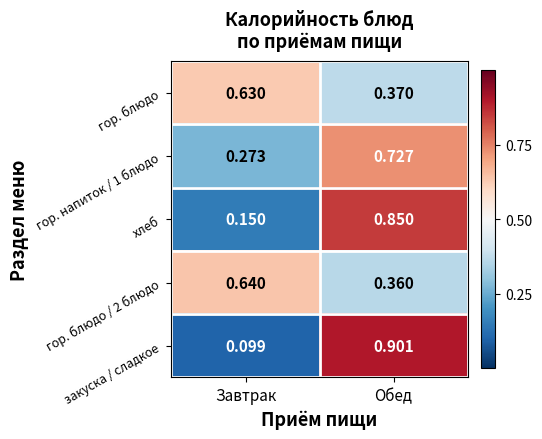

At which category is the sum across all series the highest?

Обед